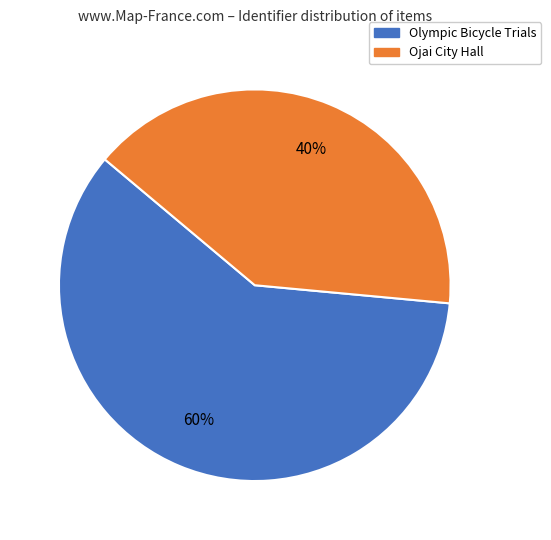

The Ojai City Hall slice represents 47% of the pie. True or false?

False